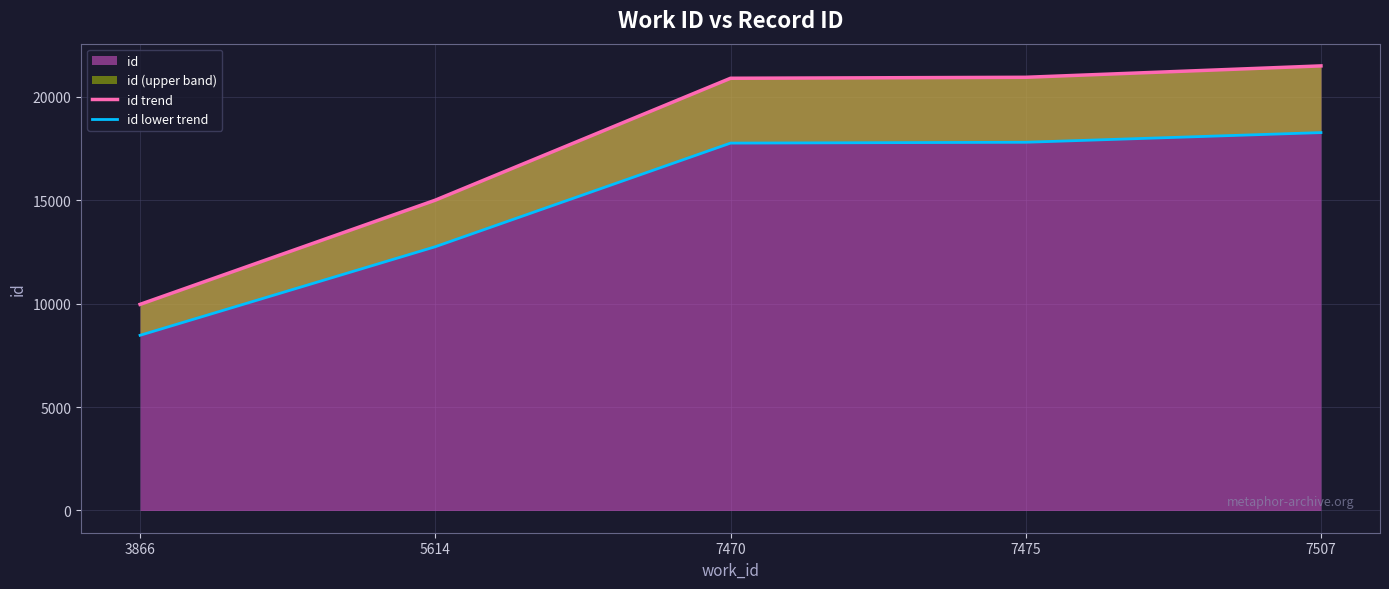

True or false: id lower trend has a value of 26834.4 at 7470.

False